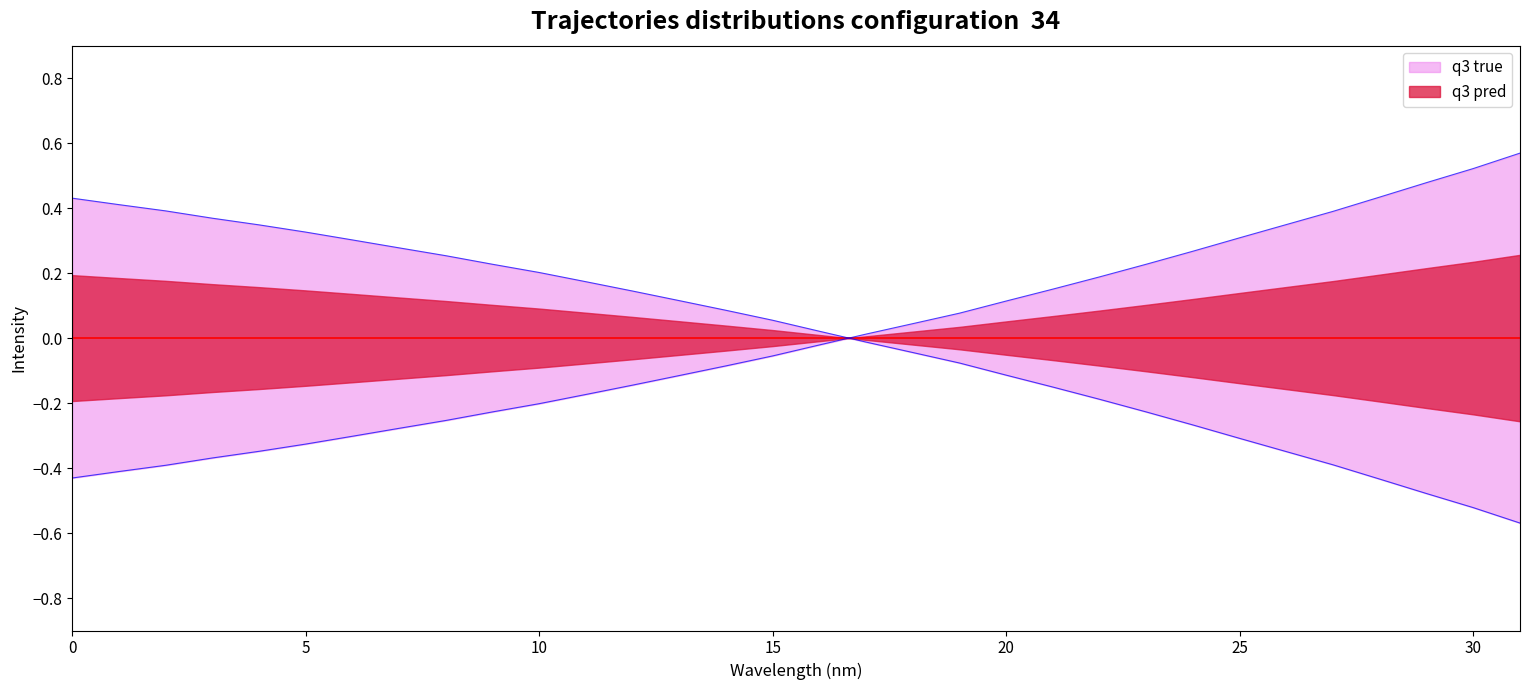

Is it true that q3 true equals 0.5 at 30?

True